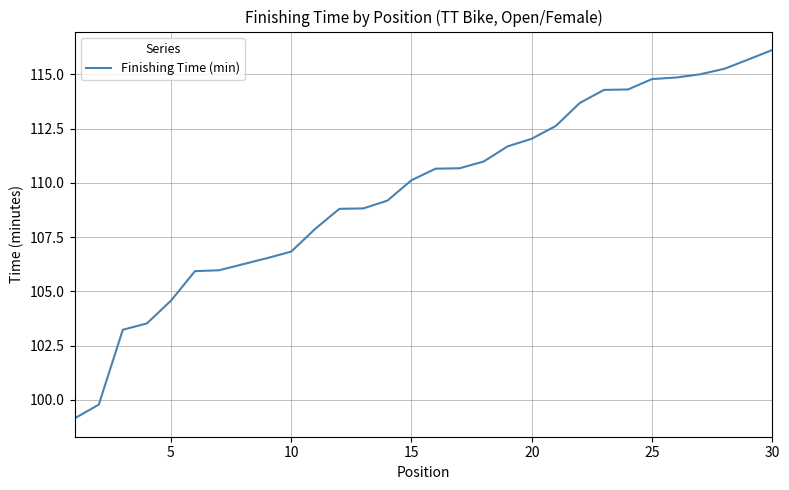

What is the maximum value shown in the chart?

116.1